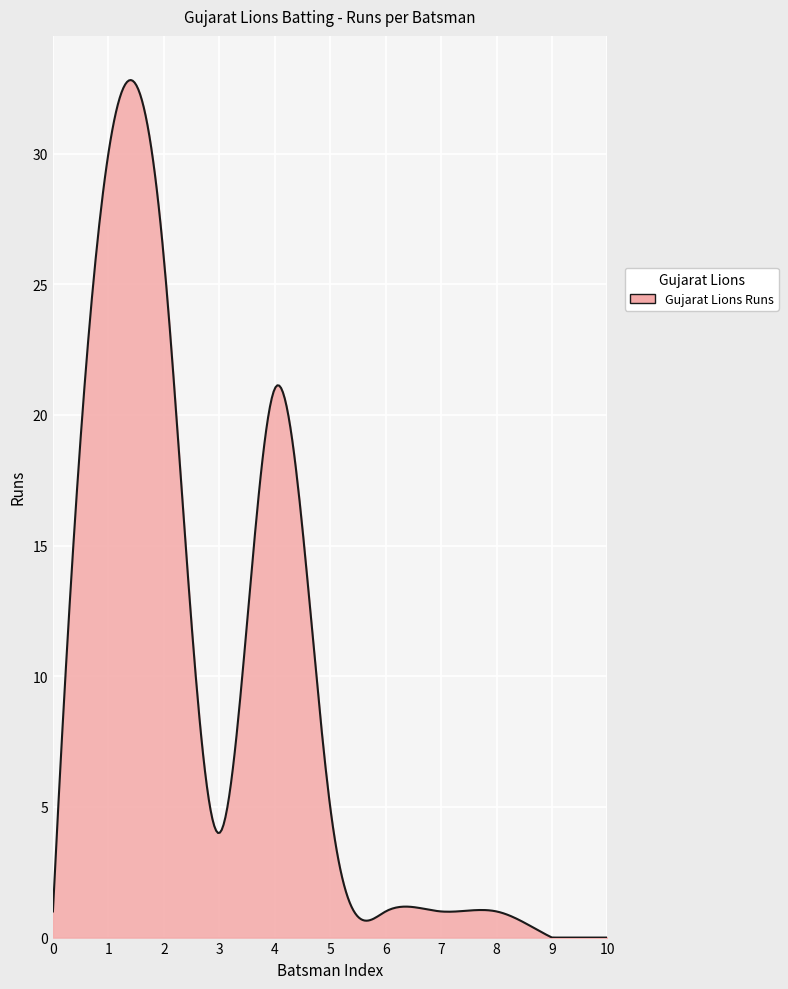

What is the difference between the maximum and minimum values?

32.8